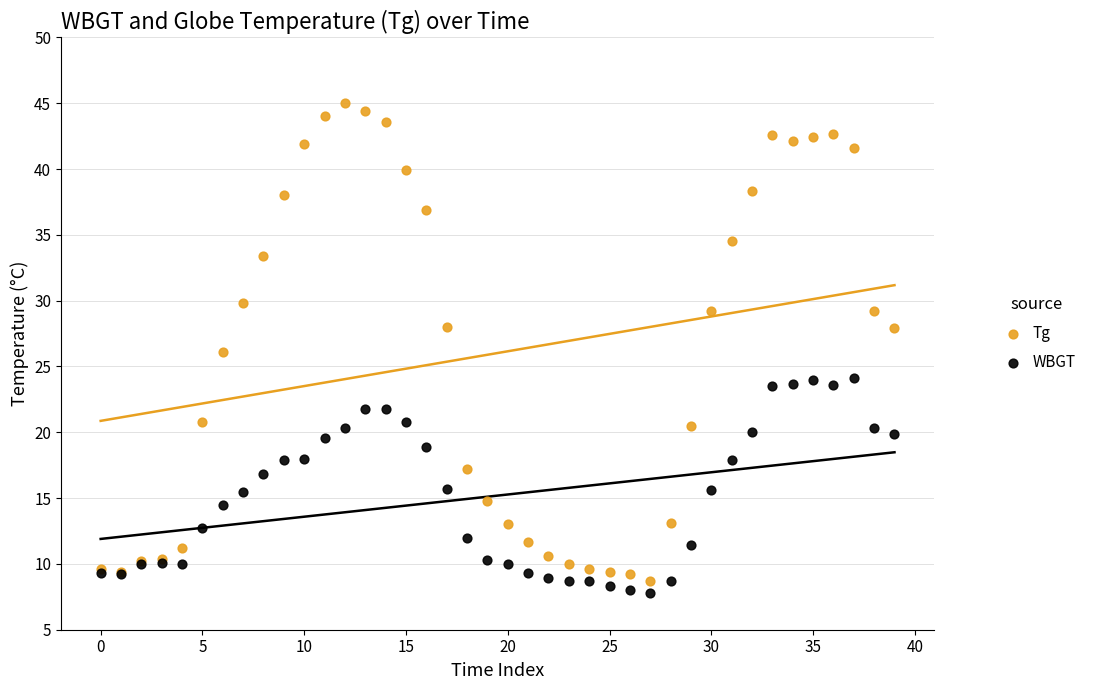

Which series has the widest spread of Y values?

Tg